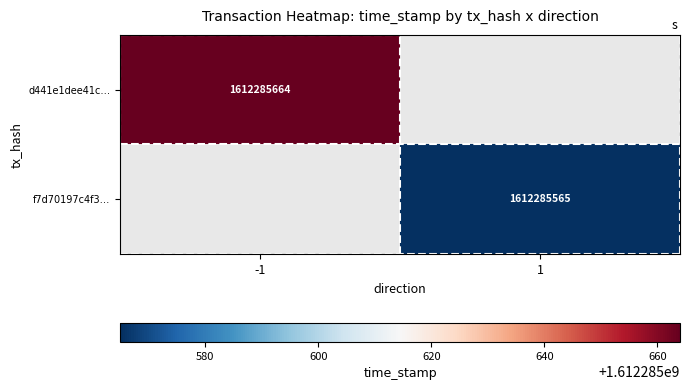

Reading left to right, extract all data points from this chart.

d441e1dee41ce6daf4da952a1c96cd80cc2c4c2: 0=-1	1=1612285664
f7d70197c4f369243ef6008cc767af5466e293d: 0=1	1=1612285565